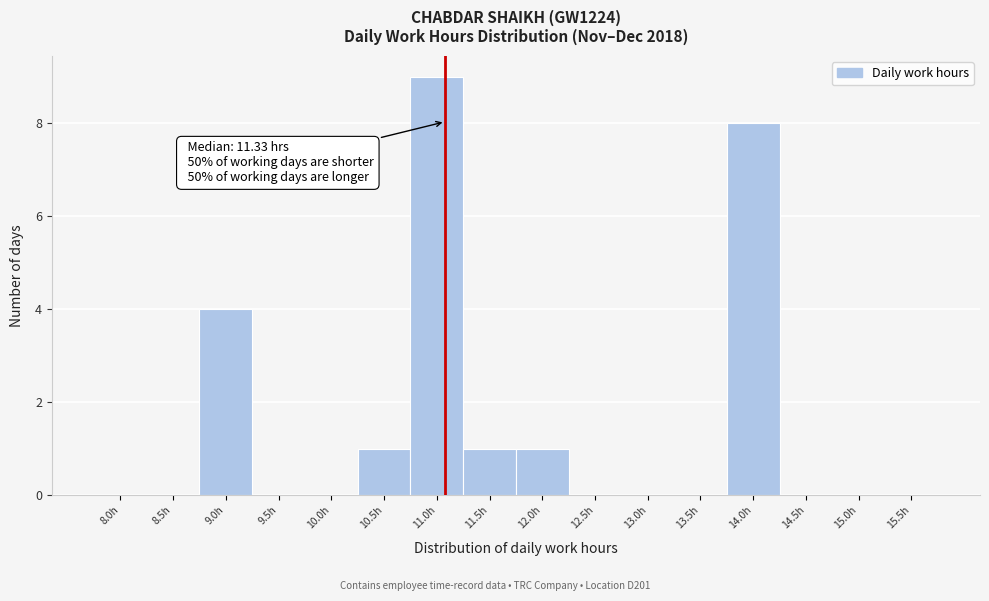

Reading left to right, extract all data points from this chart.

8.0h=0	8.5h=0	9.0h=4	9.5h=0	10.0h=0	10.5h=1	11.0h=9	11.5h=1	12.0h=1	12.5h=0	13.0h=0	13.5h=0	14.0h=8	14.5h=0	15.0h=0	15.5h=0